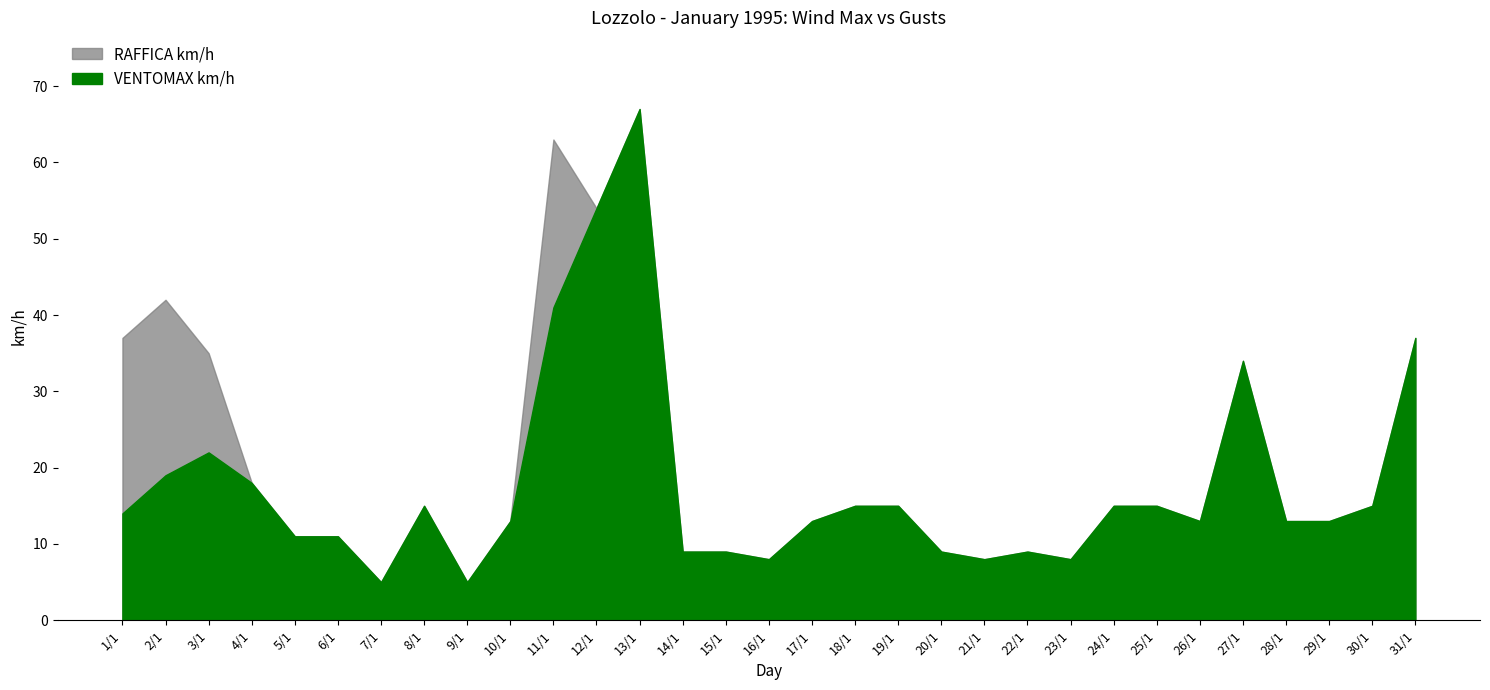

Between 2/1 and 3/1, which series saw the biggest shift?

RAFFICA km/h